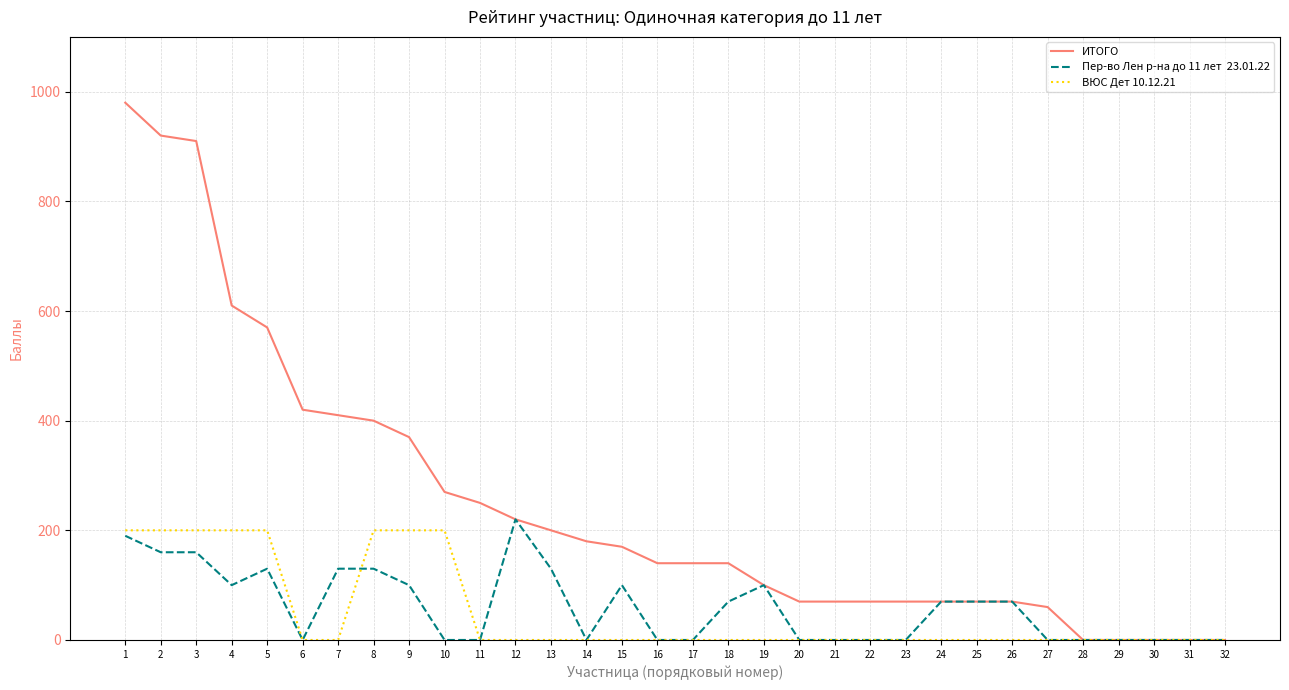

What is the total value across all series at 26?

140